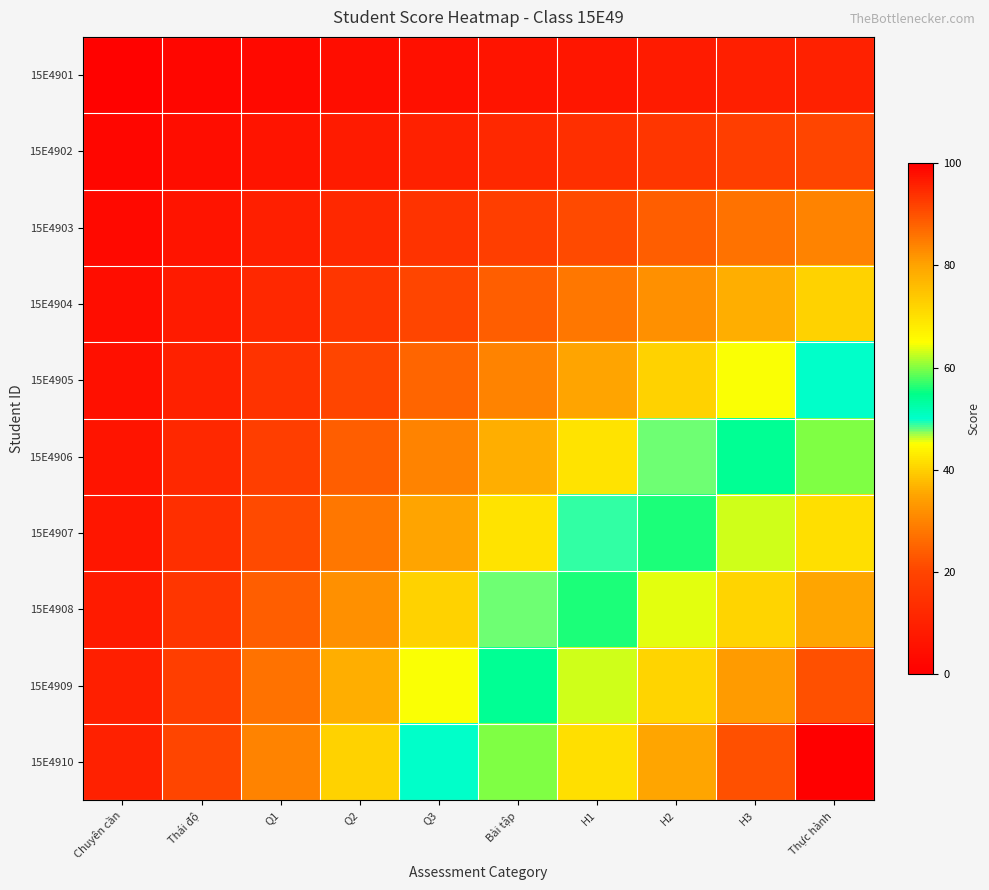

Which label corresponds to the largest value in the chart?

Thực hành